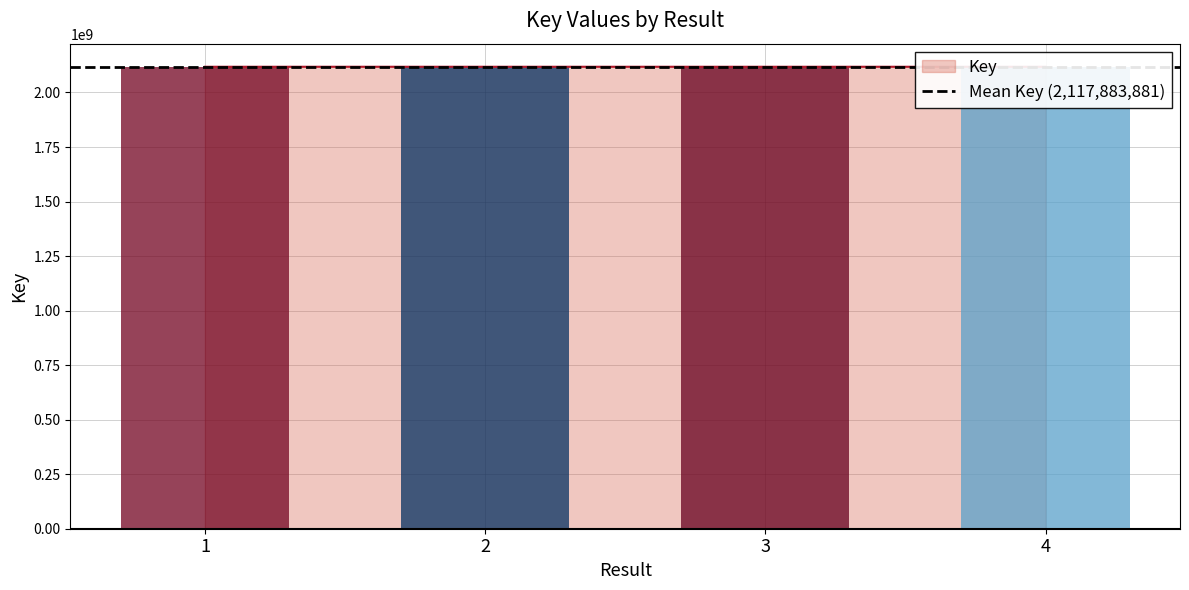

Reading left to right, list all the values displayed in this chart.

2117886392	2117880645	2117886498	2117881988